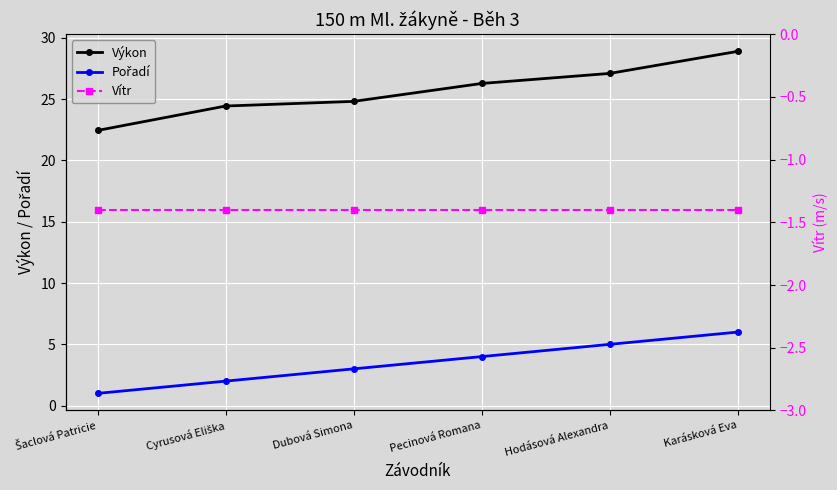

The Vítr series shows -1.4 at Karásková Eva. True or false?

True